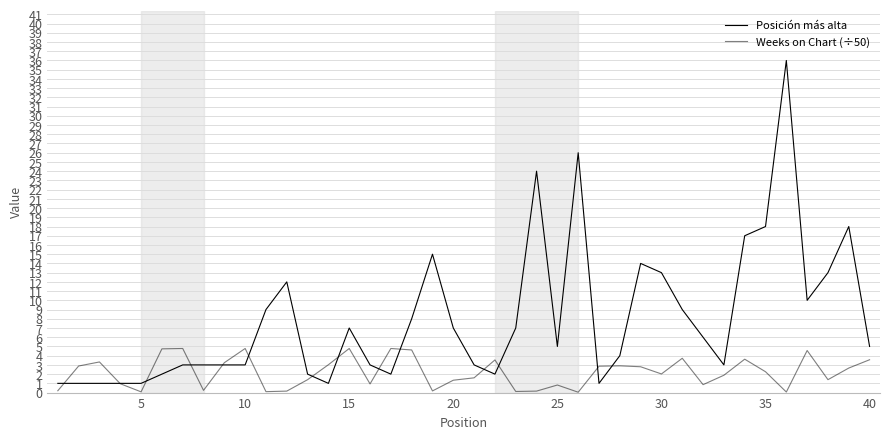

What is the difference between the maximum and second lowest values in the Posición más alta series?

35.0